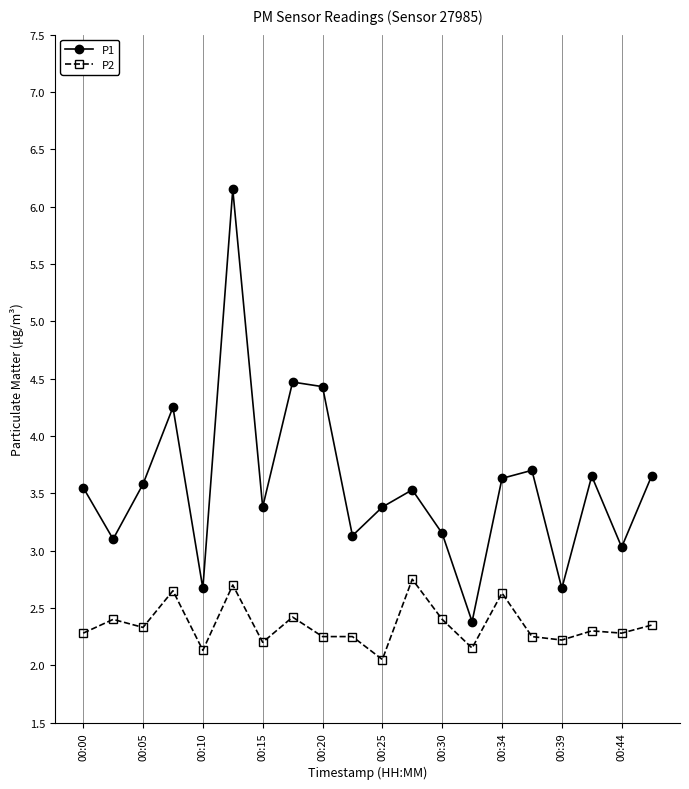

True or false: P2 has more than 1 interior local peaks.

True